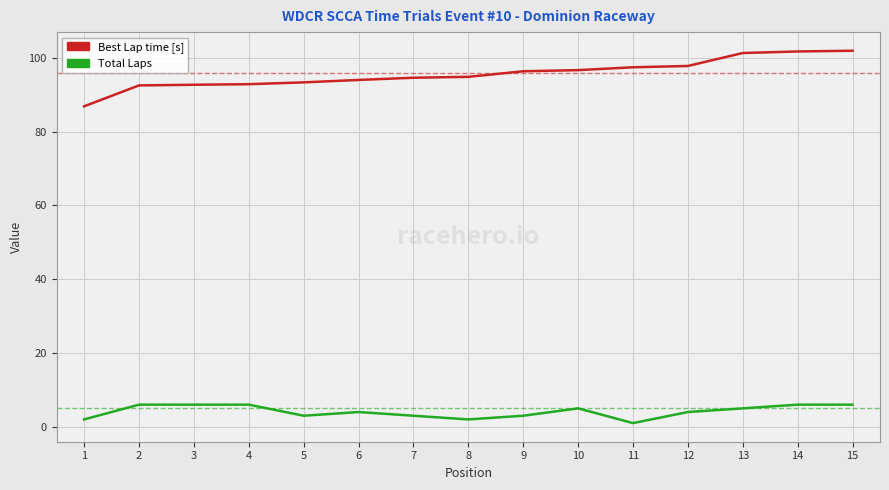

True or false: Best Lap time [s] and Total Laps cross at least once.

False